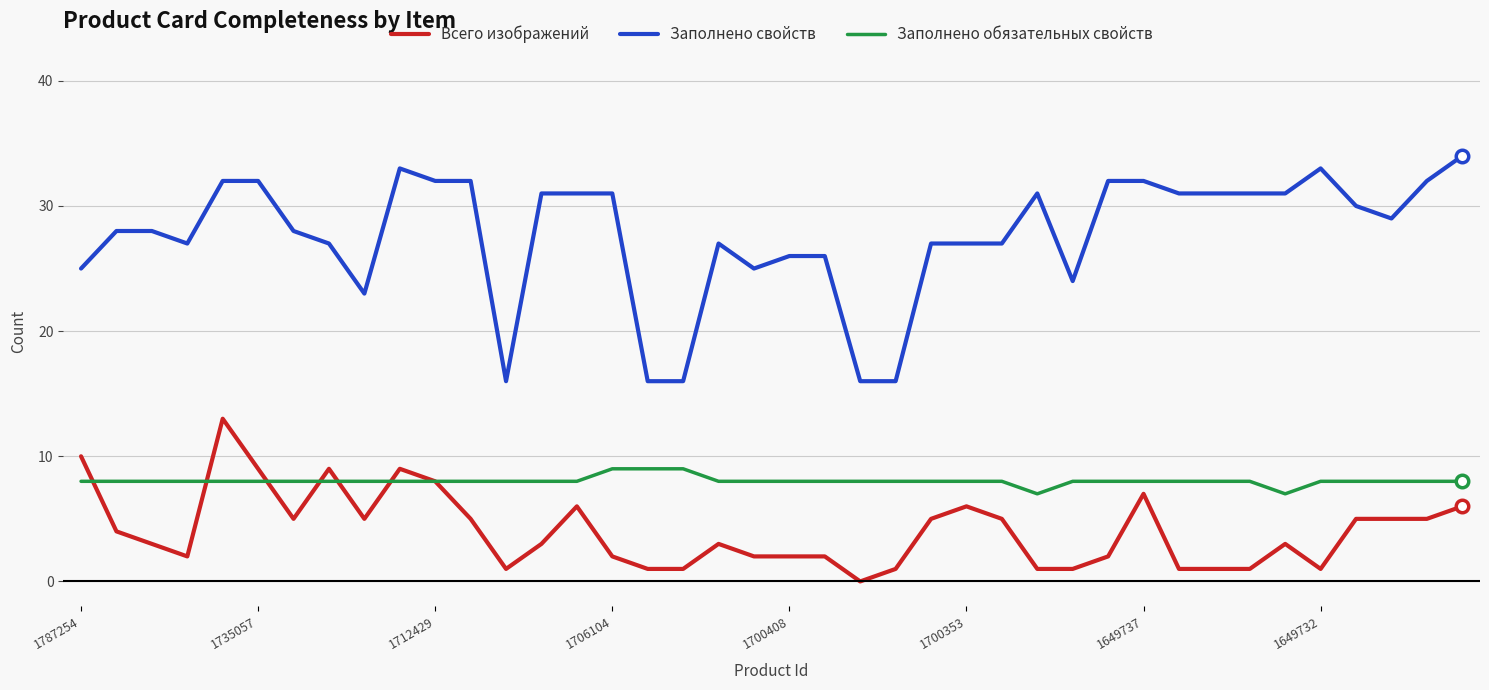

What is the difference between the second highest and minimum values in the Всего изображений series?

10